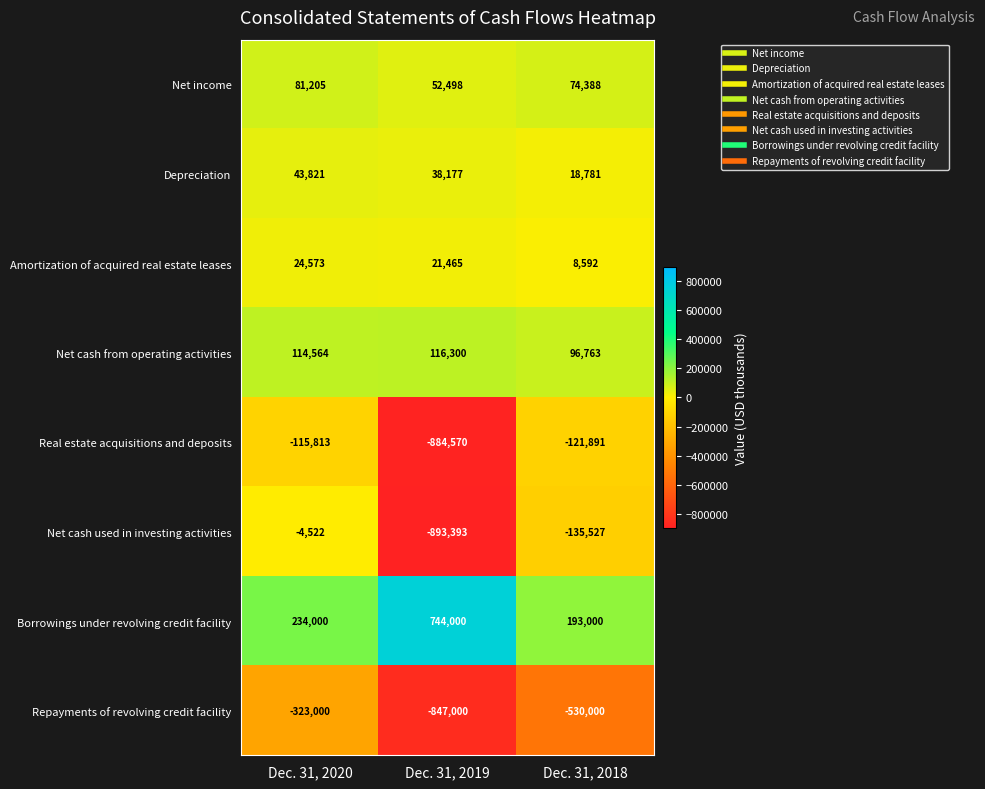

Reading left to right, extract all data points from this chart.

Net income: Dec. 31, 2020=81205	Dec. 31, 2019=52498	Dec. 31, 2018=74388
Depreciation: Dec. 31, 2020=43821	Dec. 31, 2019=38177	Dec. 31, 2018=18781
Amortization of acquired real estate leases: Dec. 31, 2020=24573	Dec. 31, 2019=21465	Dec. 31, 2018=8592
Net cash from operating activities: Dec. 31, 2020=114564	Dec. 31, 2019=116300	Dec. 31, 2018=96763
Real estate acquisitions and deposits: Dec. 31, 2020=-115813	Dec. 31, 2019=-884570	Dec. 31, 2018=-121891
Net cash used in investing activities: Dec. 31, 2020=-4522	Dec. 31, 2019=-893393	Dec. 31, 2018=-135527
Borrowings under revolving credit facility: Dec. 31, 2020=234000	Dec. 31, 2019=744000	Dec. 31, 2018=193000
Repayments of revolving credit facility: Dec. 31, 2020=-323000	Dec. 31, 2019=-847000	Dec. 31, 2018=-530000